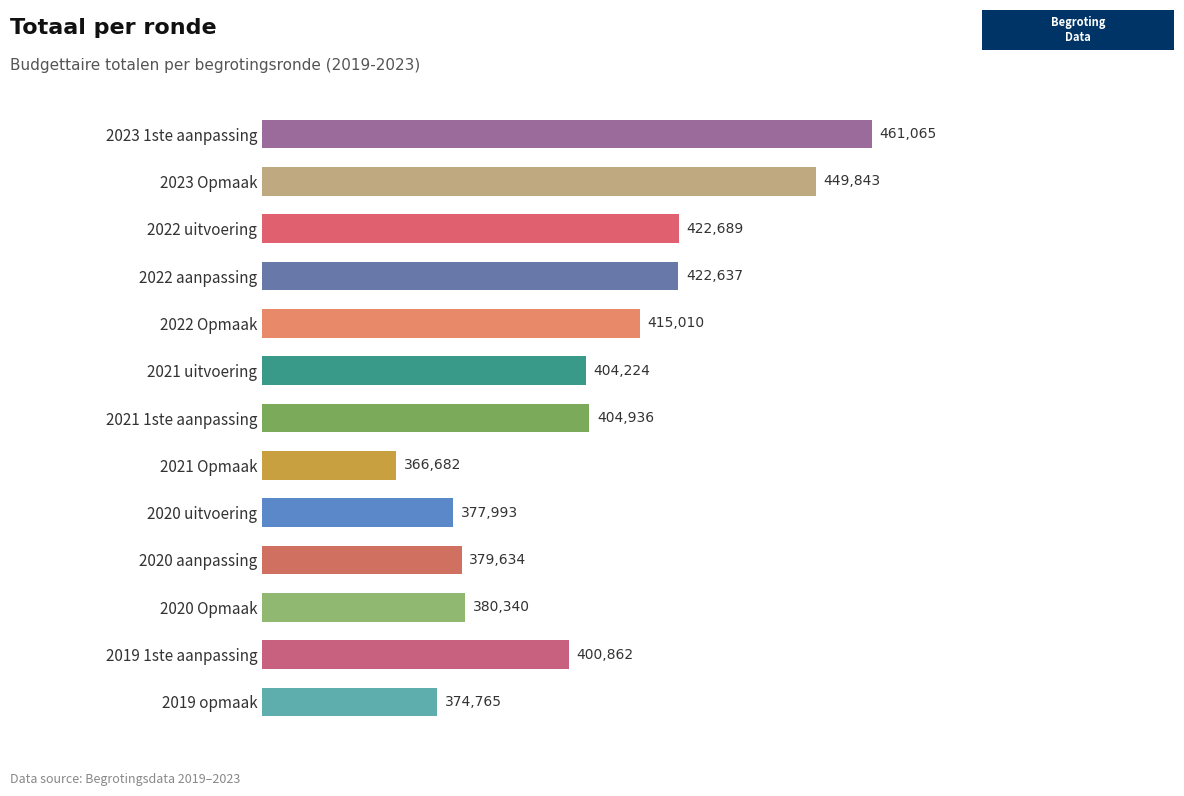

What value does the data have at 2021 1ste aanpassing, to the nearest 50?

404950